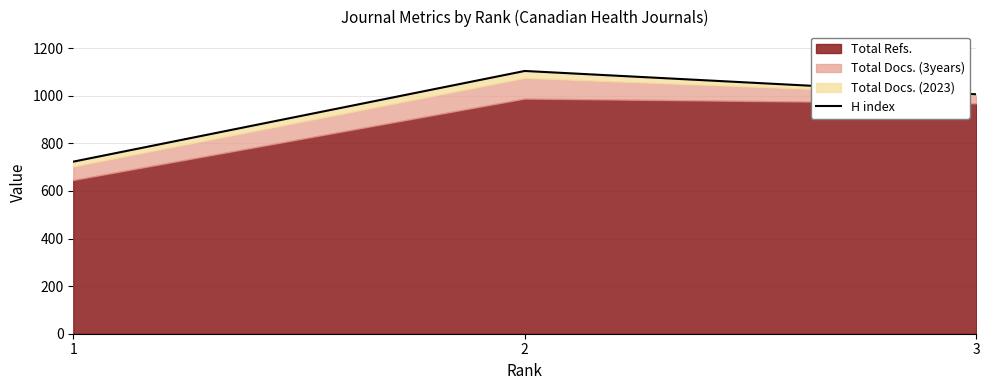

Where is the data nearest to the value 913?

3